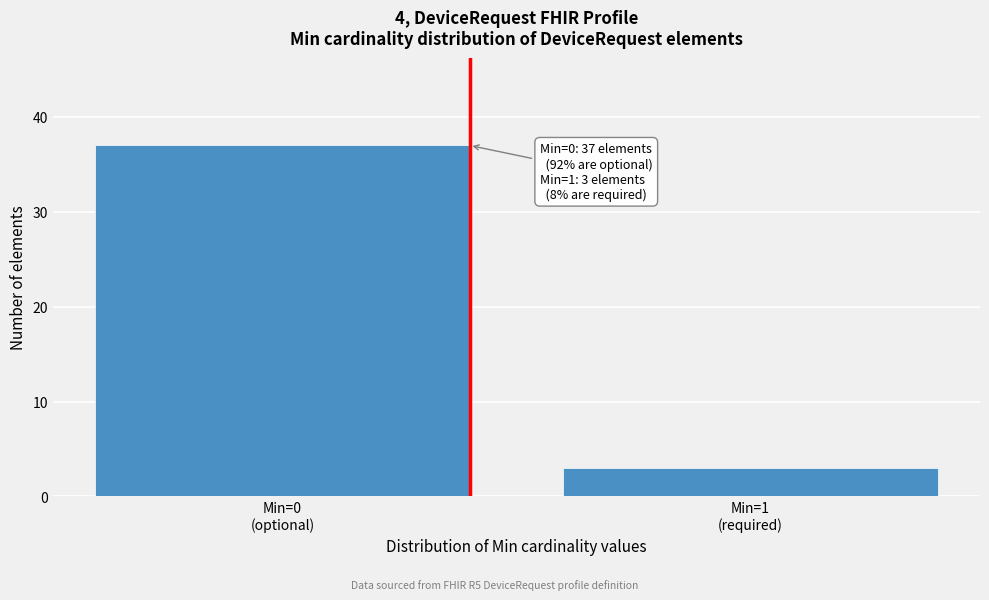

Reading left to right, list all the values displayed in this chart.

37	3